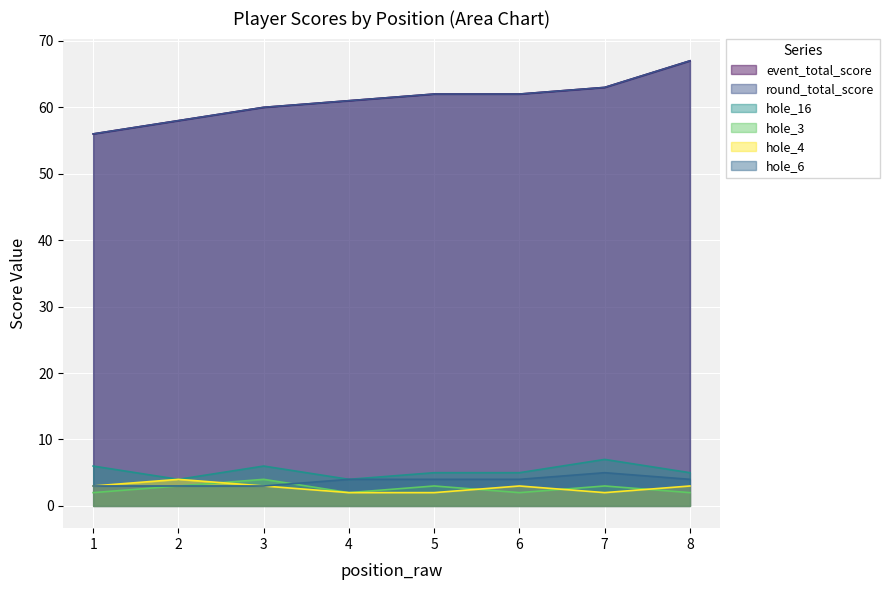

At 5, list the series in order from smallest to largest.

hole_4, hole_3, hole_6, hole_16, event_total_score, round_total_score